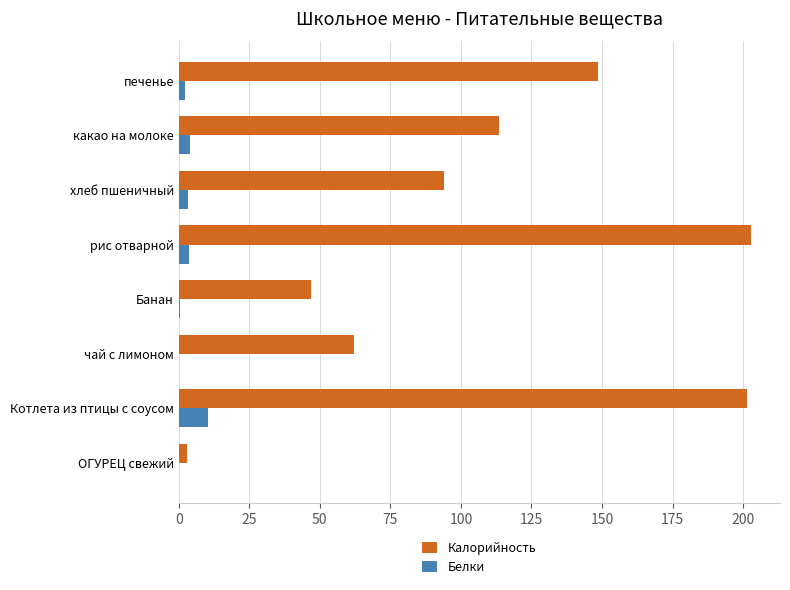

Count the number of data series in this chart.

2